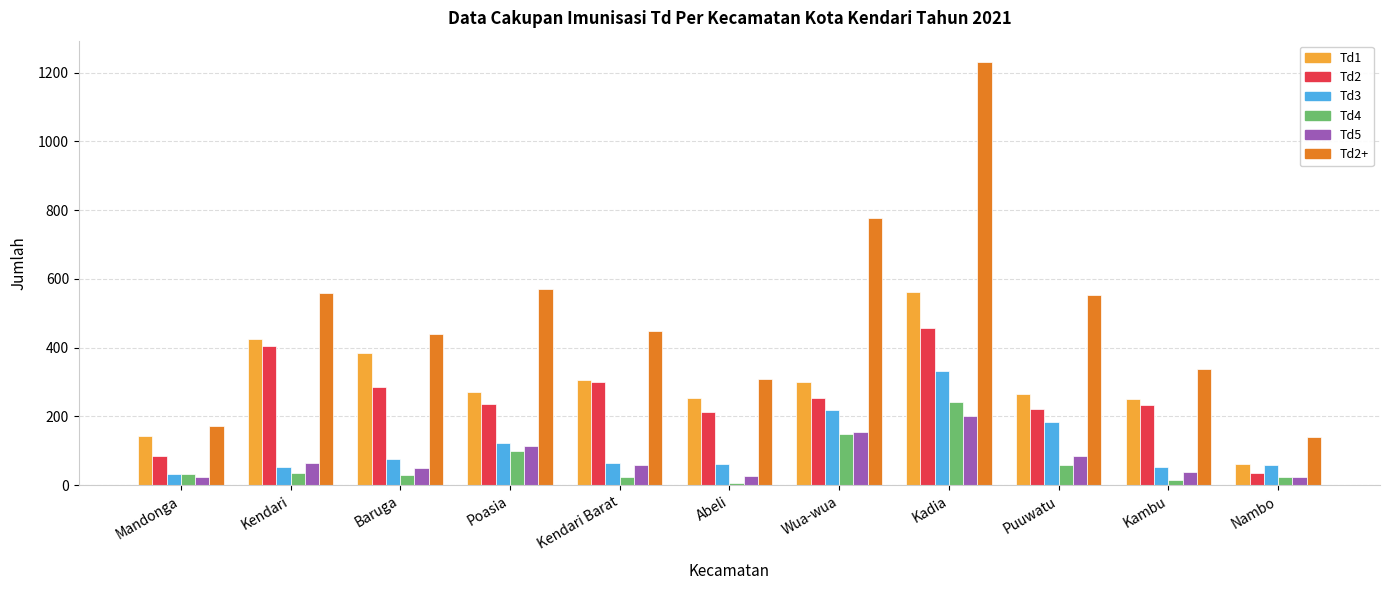

What is the sum of the Td2 values at Baruga and Wua-wua?

538